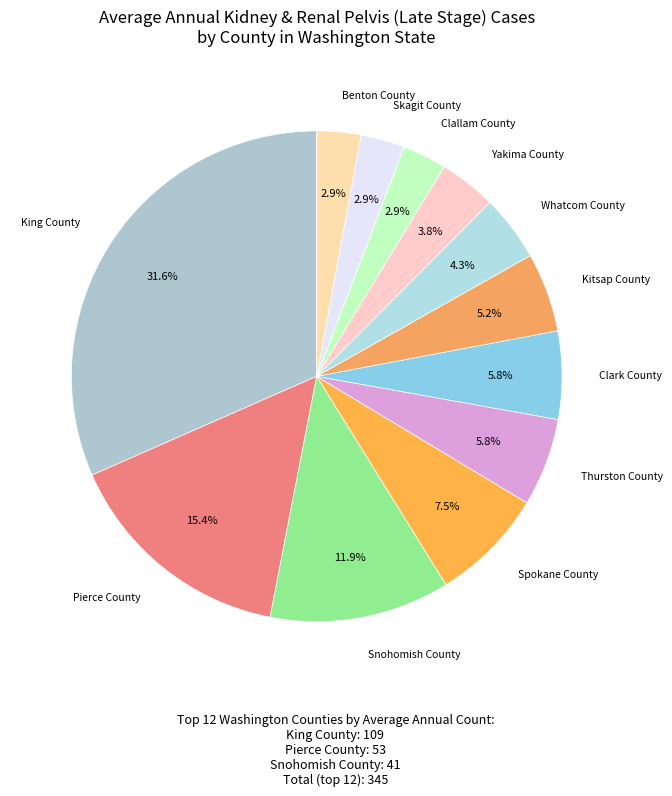

Count the number of slices in the pie.

12